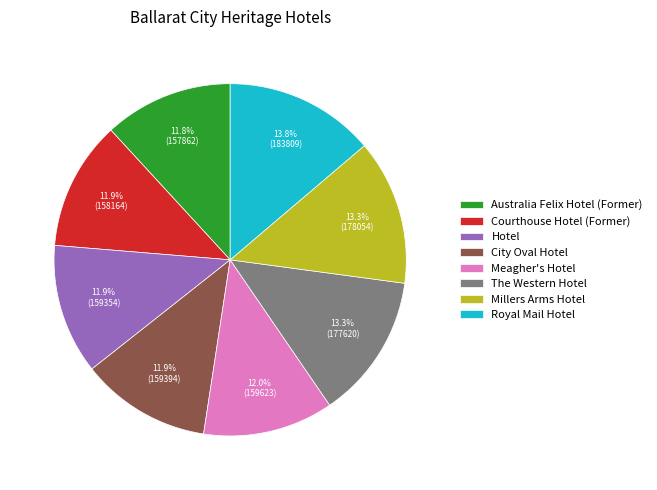

Does any single category account for the majority?

No